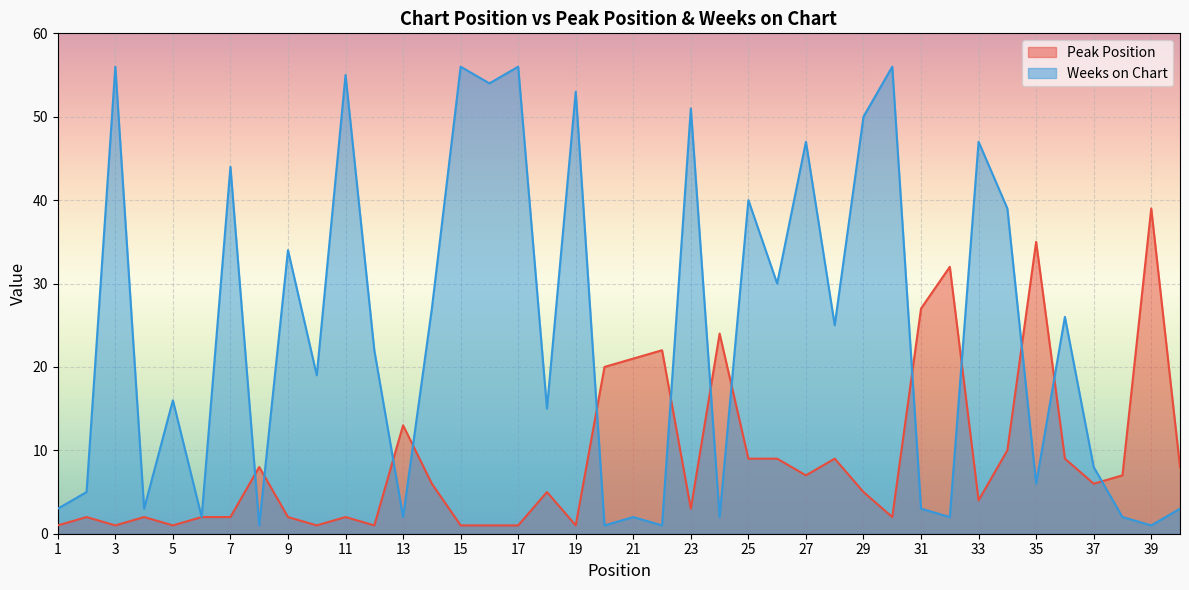

What is the difference between the second highest and second lowest values in the Peak Position series?

34